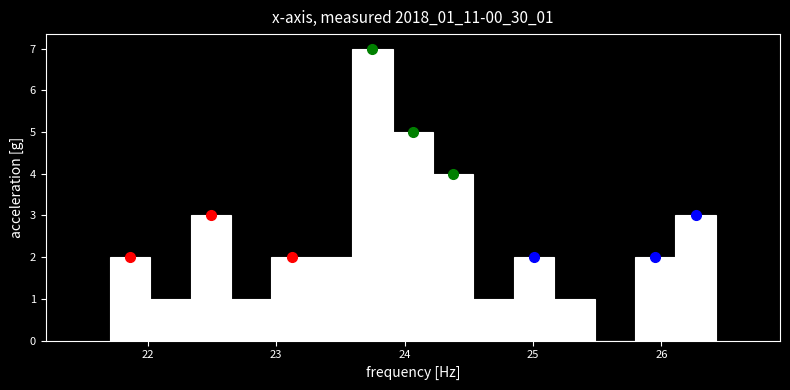

Read against the x-axis, roughly where is the centre of the tallest bar?

23.7